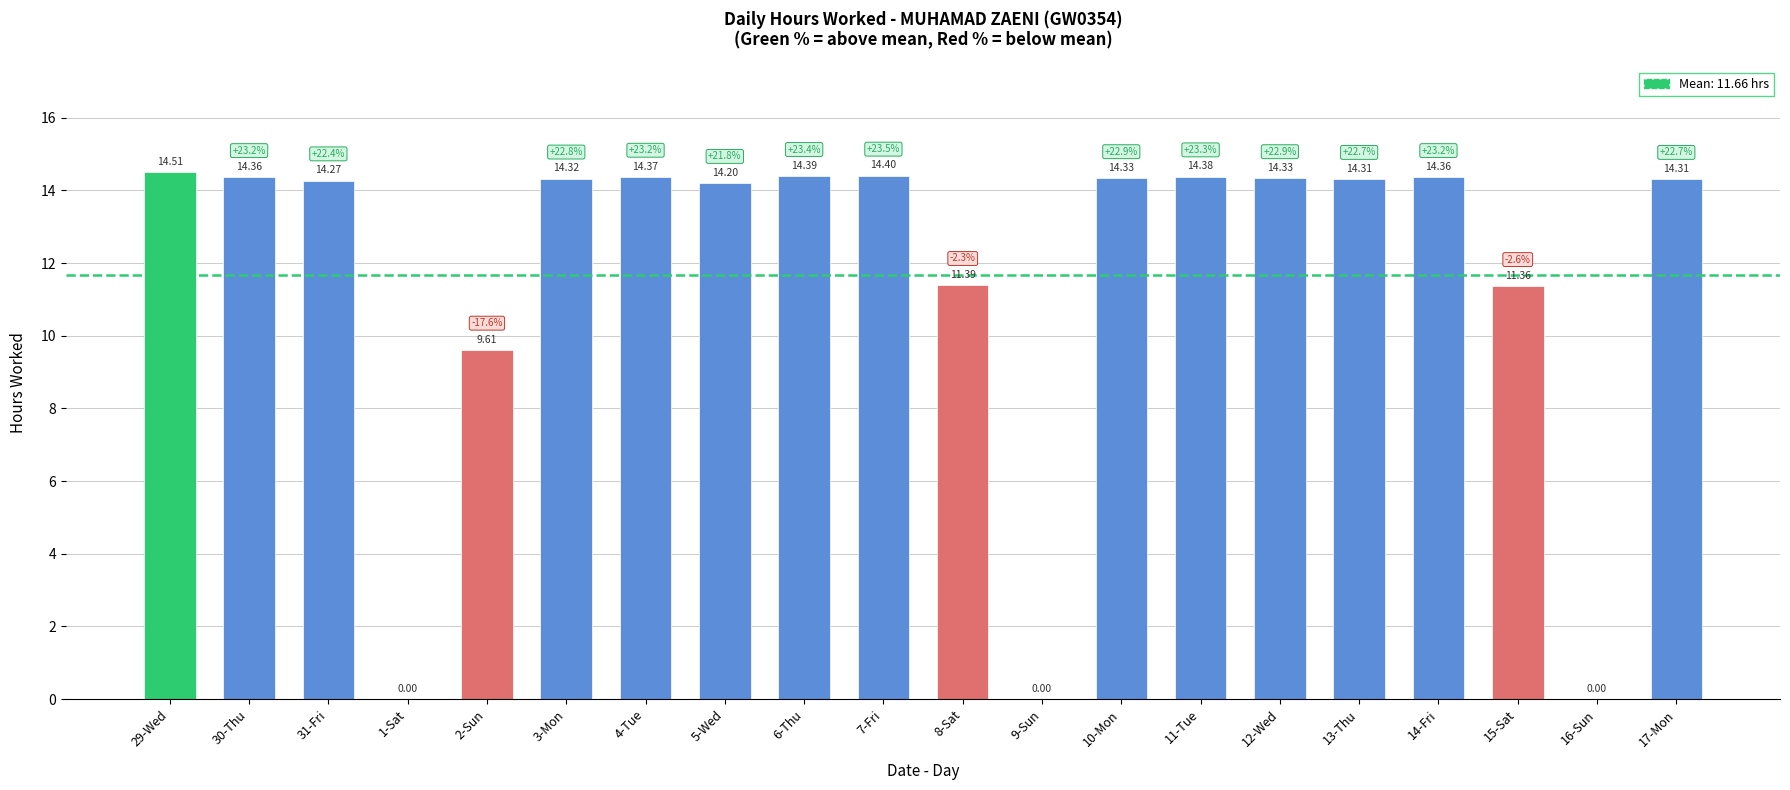

How many data points does each series have?

20